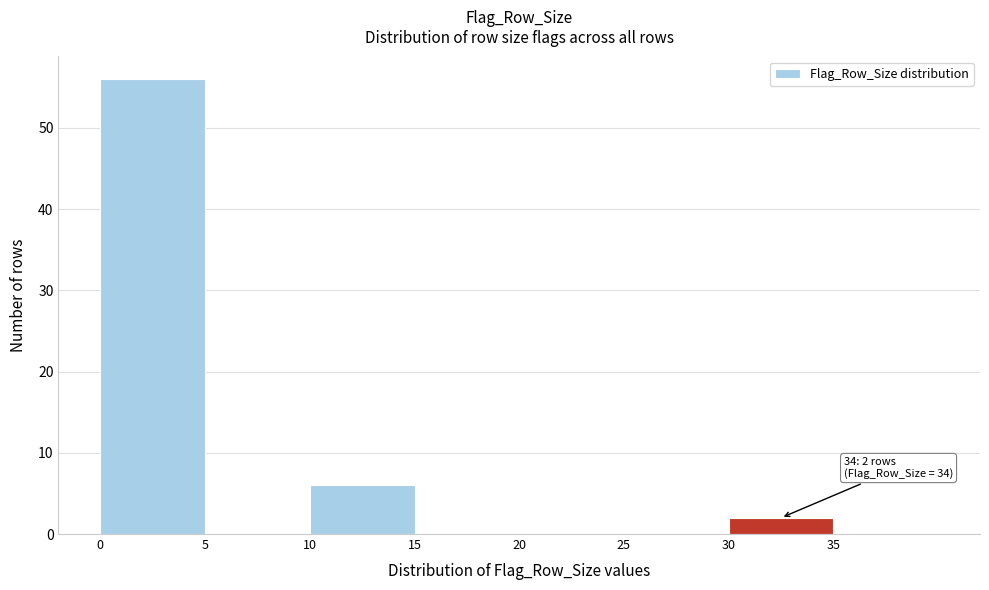

Over which range of the x-axis is the bar tallest?

0 to 5